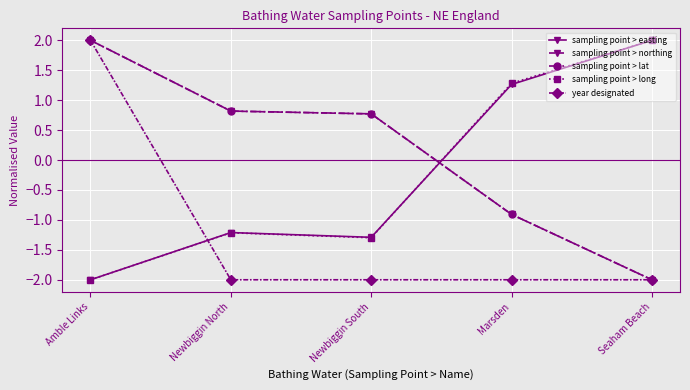

Where does the sampling point > long series first go above -1?

Marsden